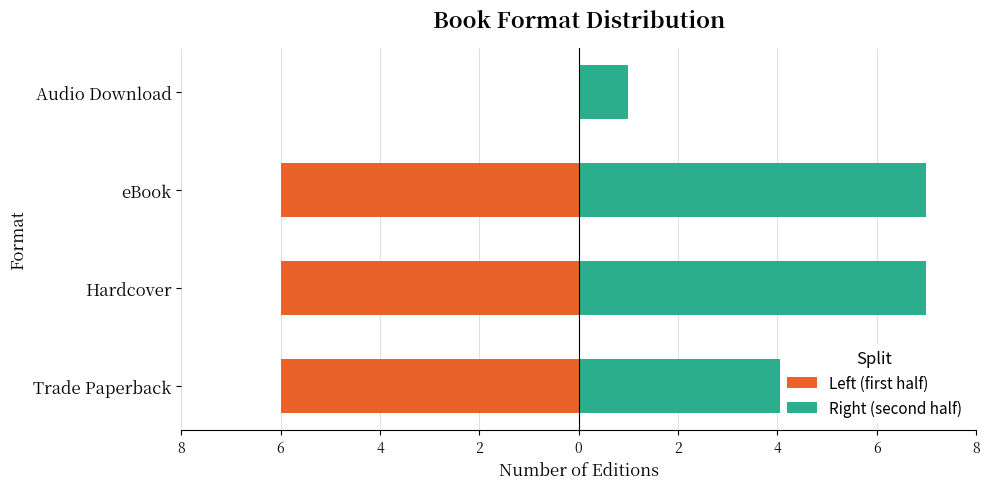

At Hardcover, list the series in order from smallest to largest.

Left (first half), Right (second half)